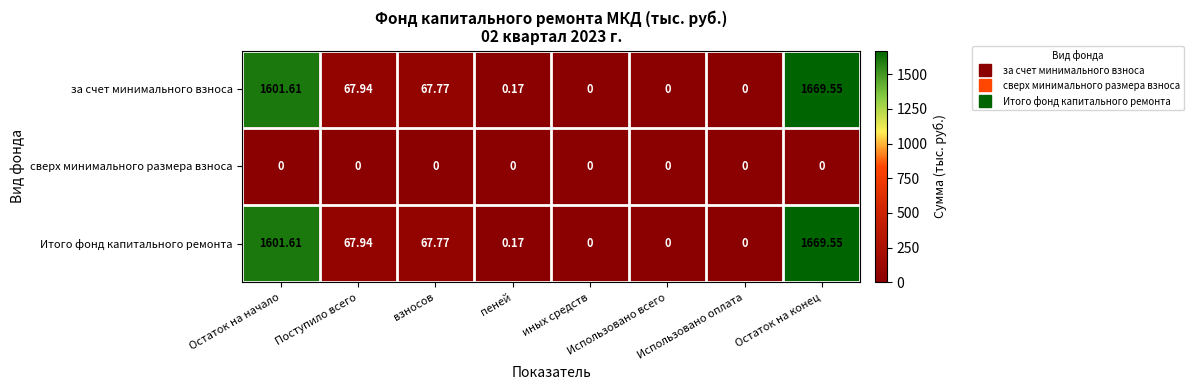

Between Поступило всего and взносов, which series saw the biggest shift?

за счет минимального взноса